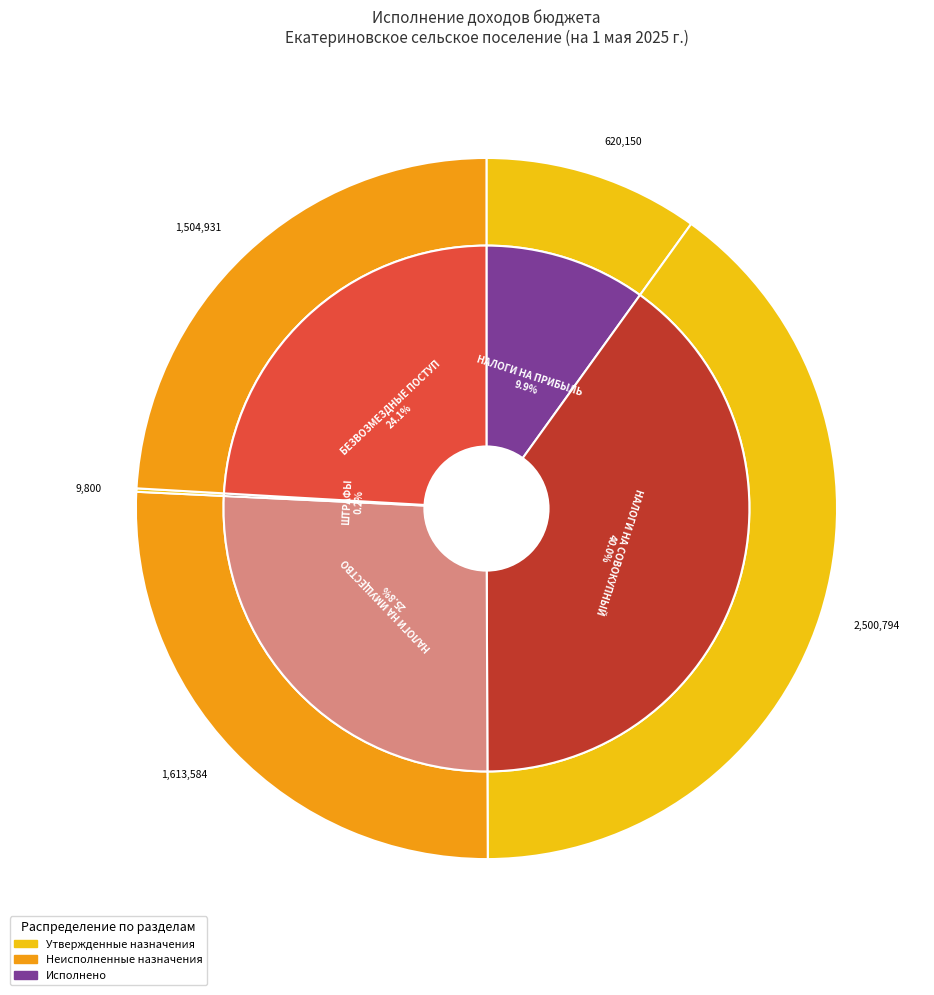

What is the largest slice in the pie chart?

НАЛОГИ НА СОВОКУПНЫЙ ДОХОД